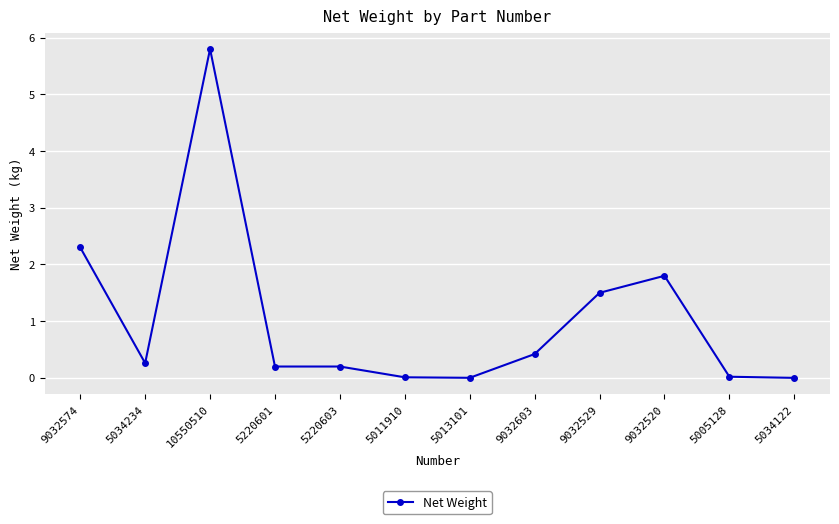

What is the maximum value shown in the chart?

5.8